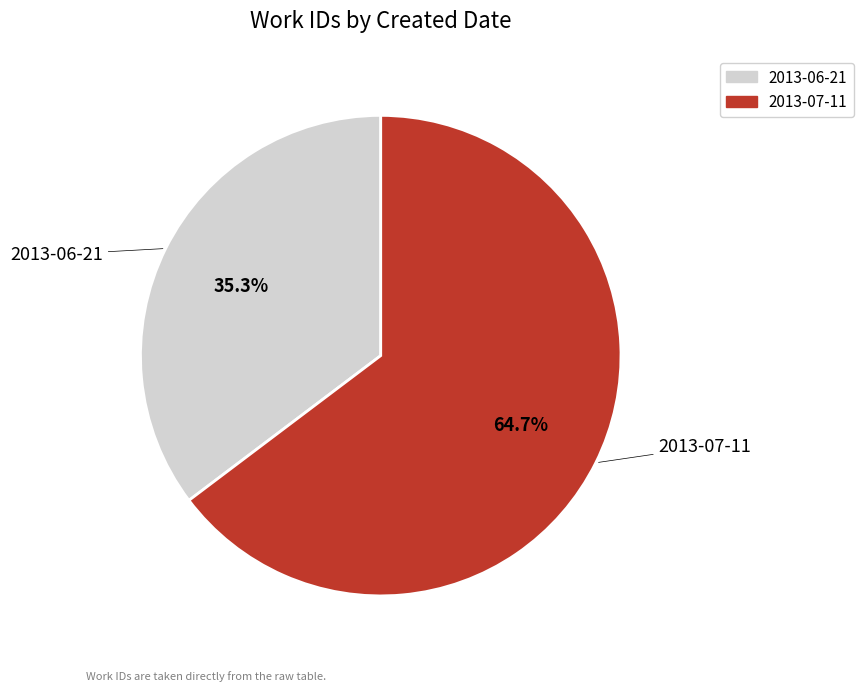

Combined, what portion of the pie is 2013-07-11 and 2013-06-21?

100.0%